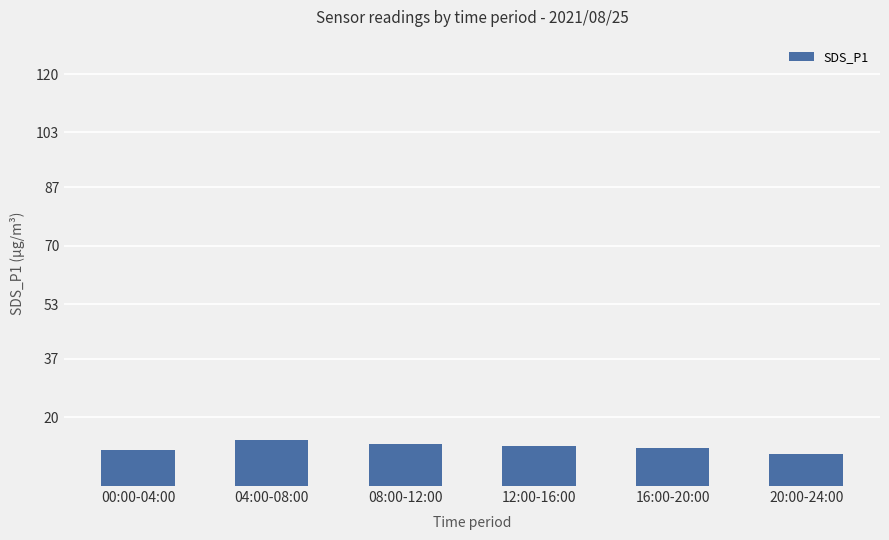

The chart shows a value of 4.9 at 16:00-20:00. True or false?

False